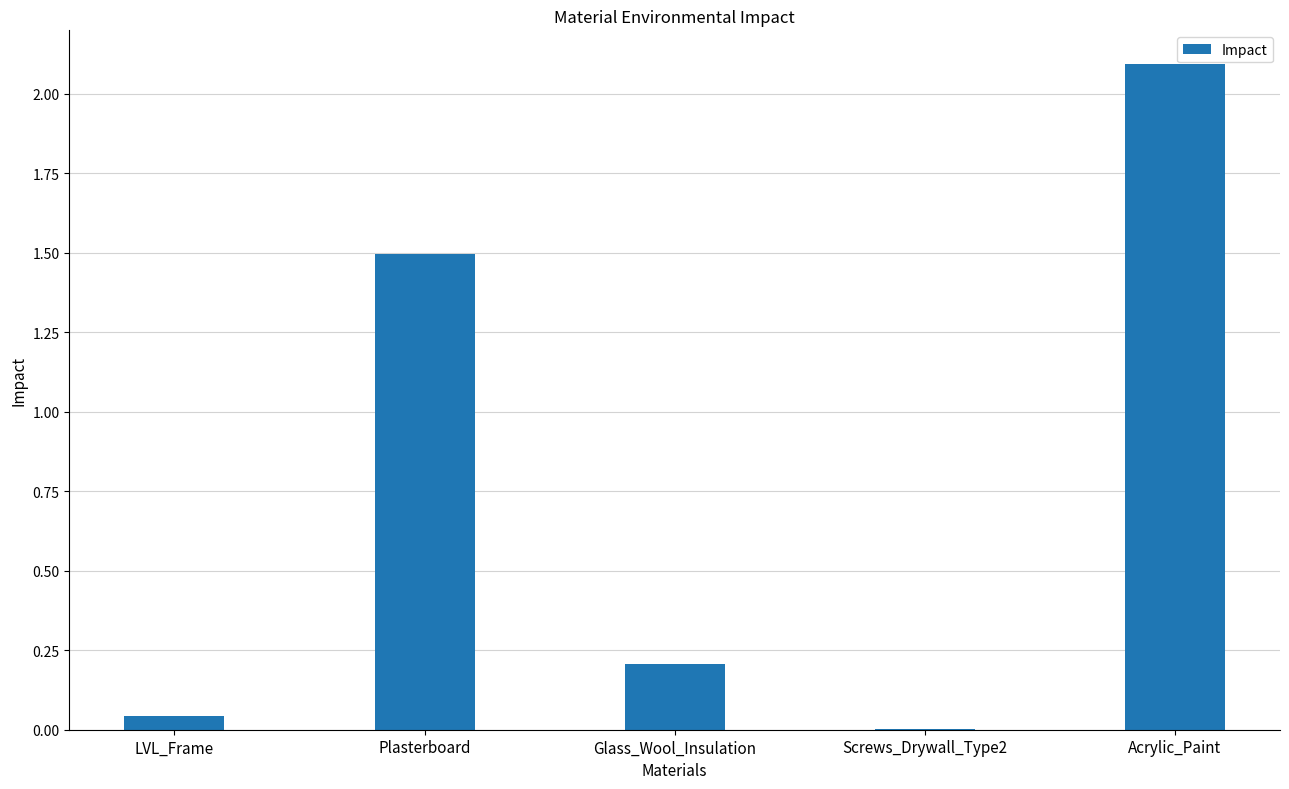

At which category does the chart reach its peak across all series?

Acrylic_Paint